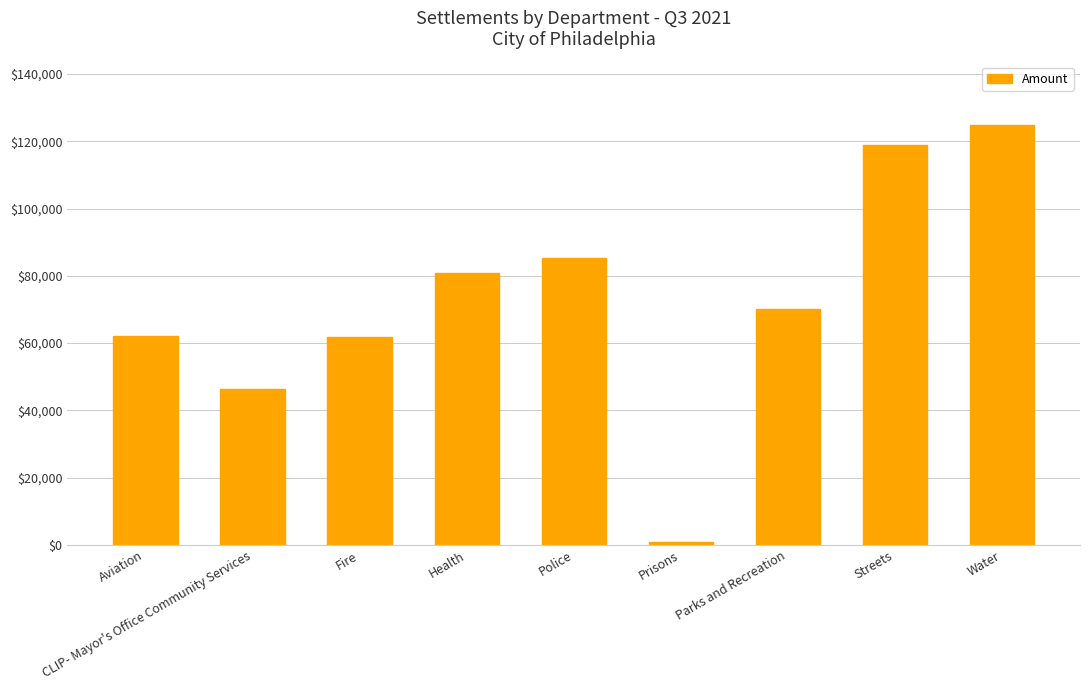

What is the greatest value displayed?

124976.0